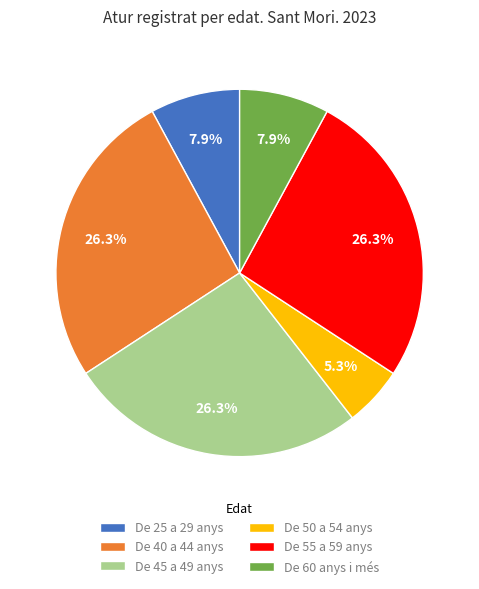

To the nearest percent, what is the difference between the largest and smallest slice percentages?

21%